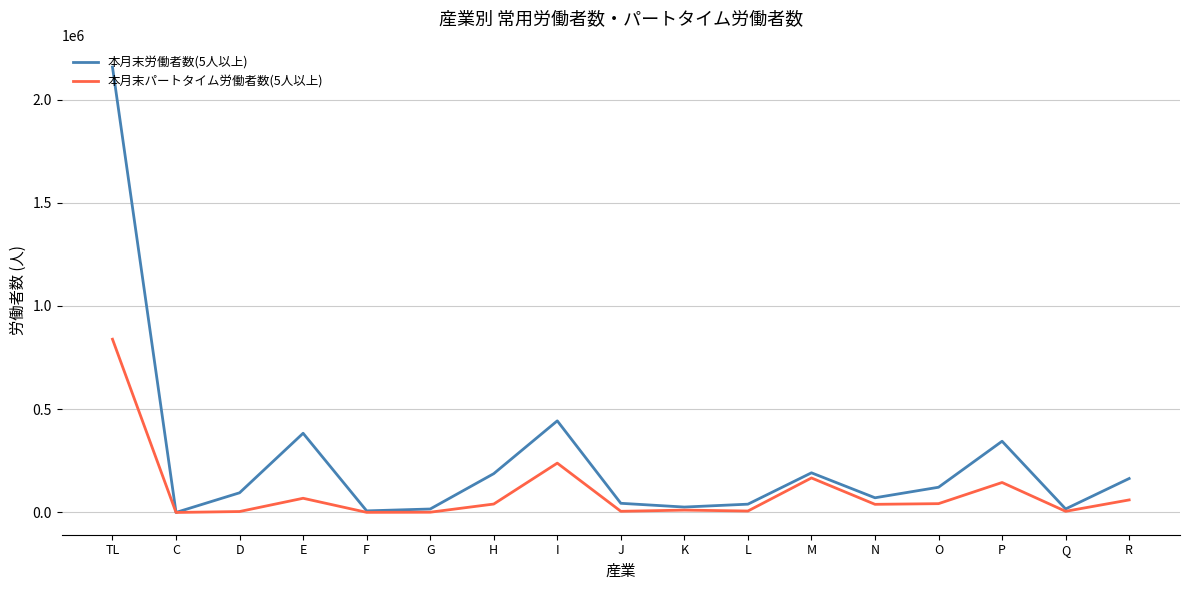

List the series in order of their overall mean, lowest first.

本月末パートタイム労働者数(5人以上), 本月末労働者数(5人以上)